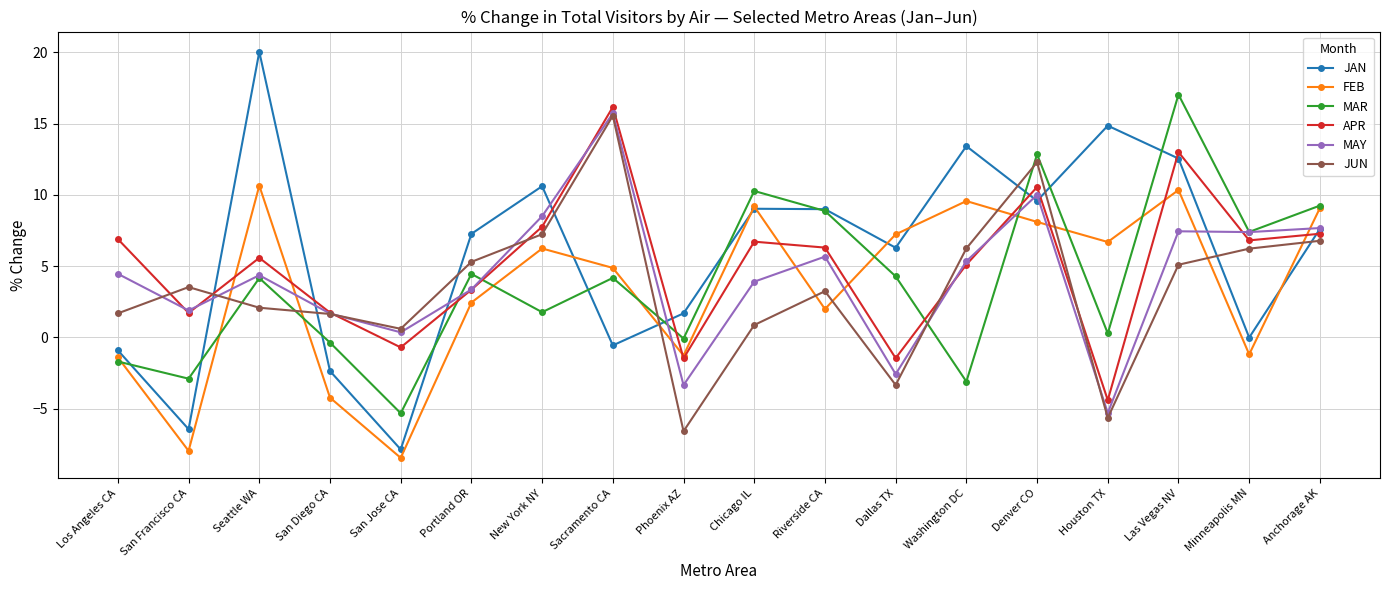

Does the chart display data point markers on the line(s)?

Yes